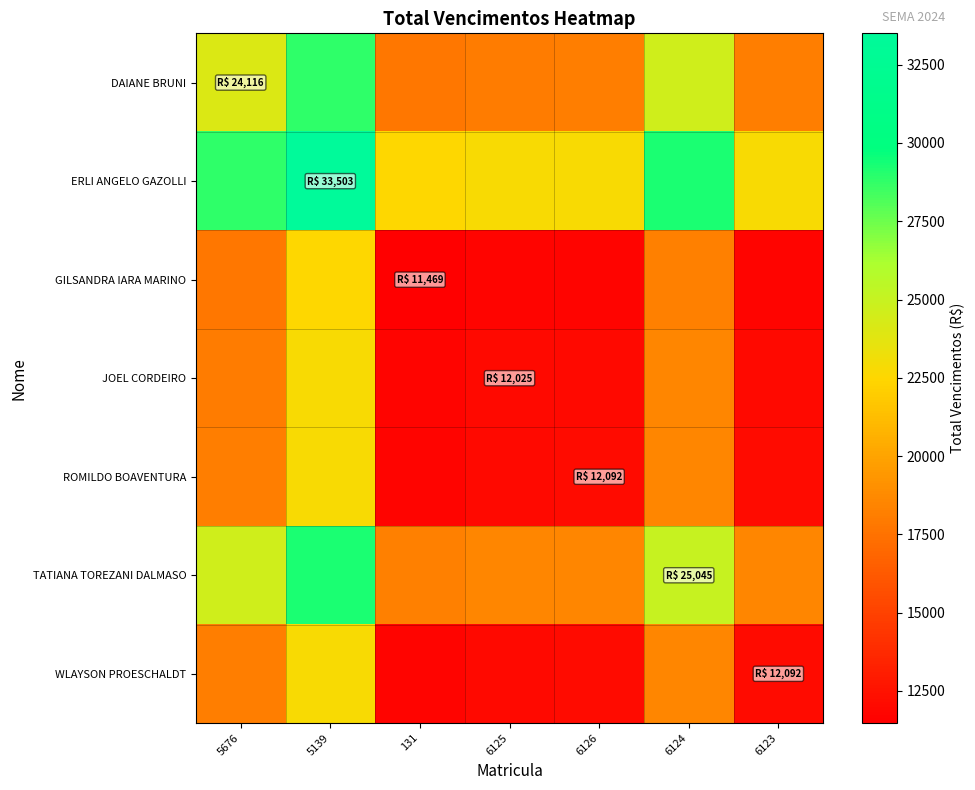

Reading left to right, what are all the values shown in this chart?

DAIANE BRUNI: 5676=24115.6	5139=28809.5	131=17792.2	6125=18070.3	6126=18103.7	6124=24580.5	6123=18103.7
ERLI ANGELO GAZOLLI: 5676=28809.5	5139=33503.4	131=22486.1	6125=22764.2	6126=22797.5	6124=29274.4	6123=22797.5
GILSANDRA IARA MARINO: 5676=17792.2	5139=22486.1	131=11468.8	6125=11746.9	6126=11780.2	6124=18257.1	6123=11780.2
JOEL CORDEIRO: 5676=18070.3	5139=22764.2	131=11746.9	6125=12025.0	6126=12058.3	6124=18535.2	6123=12058.3
ROMILDO BOAVENTURA: 5676=18103.7	5139=22797.5	131=11780.2	6125=12058.3	6126=12091.7	6124=18568.6	6123=12091.7
TATIANA TOREZANI DALMASO: 5676=24580.5	5139=29274.4	131=18257.1	6125=18535.2	6126=18568.6	6124=25045.5	6123=18568.6
WLAYSON PROESCHALDT: 5676=18103.7	5139=22797.5	131=11780.2	6125=12058.3	6126=12091.7	6124=18568.6	6123=12091.7